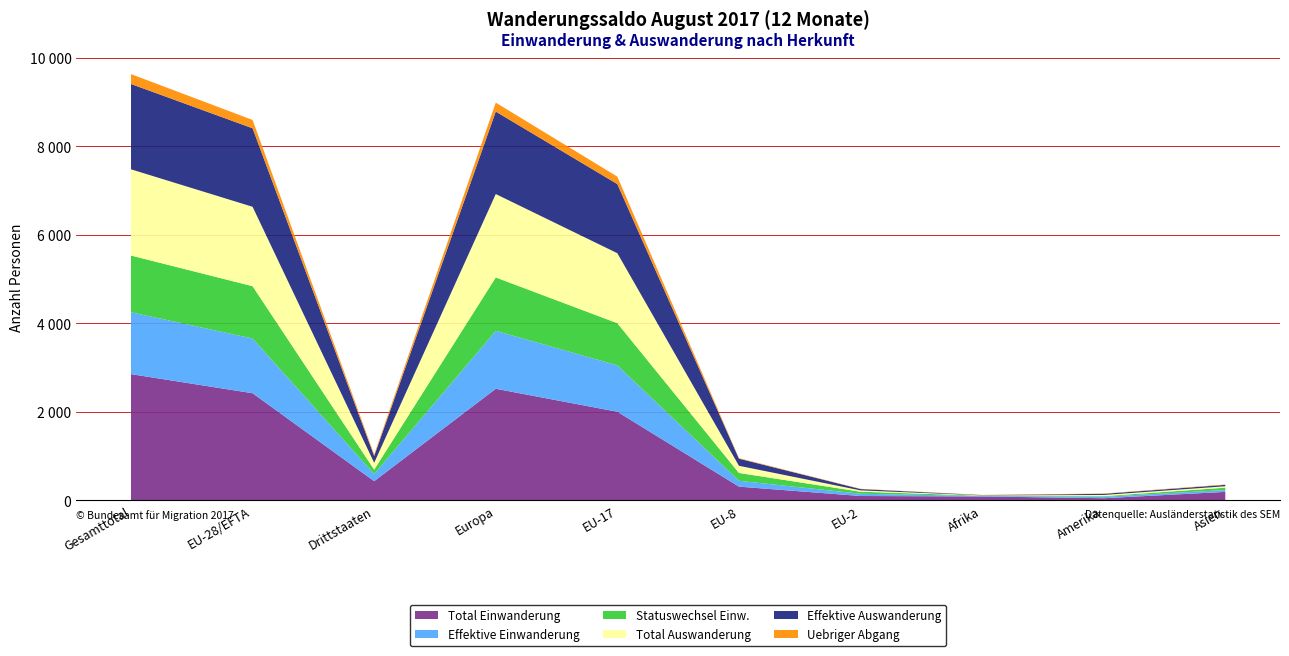

Reading left to right, what are all the values shown in this chart?

Total Einwanderung: 2851	2419	432	2520	2001	309	97	87	47	190
Effektive Einwanderung: 1398	1237	161	1310	1048	132	51	11	33	42
Statuswechsel Einw.: 1282	1182	100	1206	953	177	46	7	14	53
Total Auswanderung: 1948	1794	154	1884	1581	162	30	6	26	32
Effektive Auswanderung: 1928	1774	154	1864	1562	161	30	6	26	32
Uebriger Abgang: 223	188	35	202	168	12	6	5	7	9